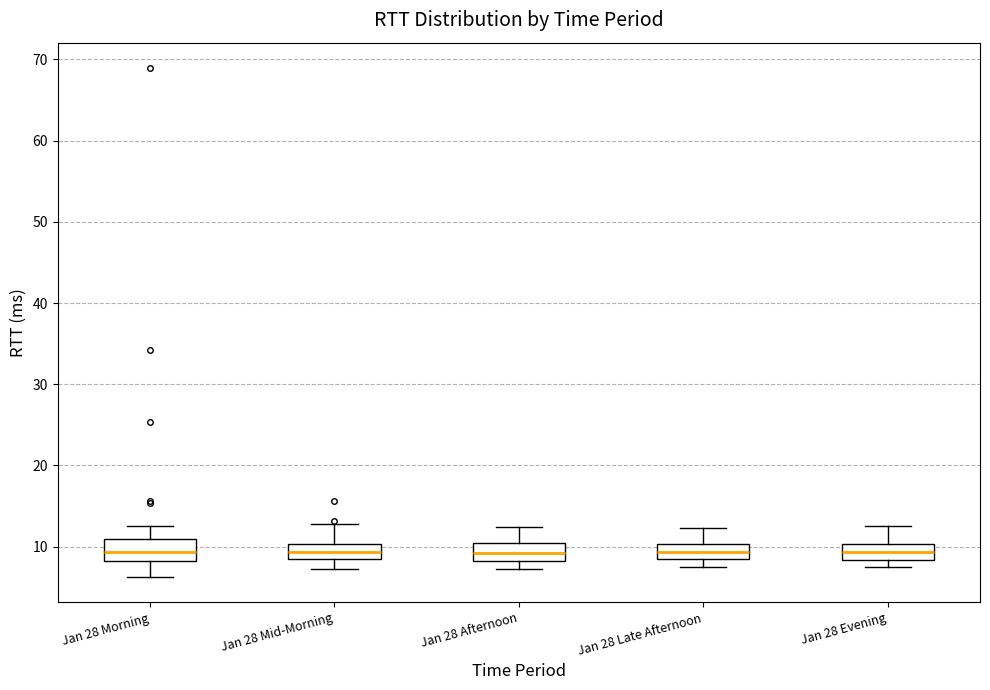

Reading left to right, read every box against the y-axis: the position of its median line, the range the box covers, and the ends of its whiskers. The values are not printed on the chart, so give them approximately, as read against the axis.

Jan 28 Morning: median 9, box 8 to 11, whiskers 6 to 13
Jan 28 Mid-Morning: median 9, box 8 to 10, whiskers 7 to 13
Jan 28 Afternoon: median 9, box 8 to 10, whiskers 7 to 12
Jan 28 Late Afternoon: median 9, box 8 to 10, whiskers 8 (below the box's lower edge) to 12
Jan 28 Evening: median 9, box 8 to 10, whiskers 8 (just below the box's lower edge) to 13